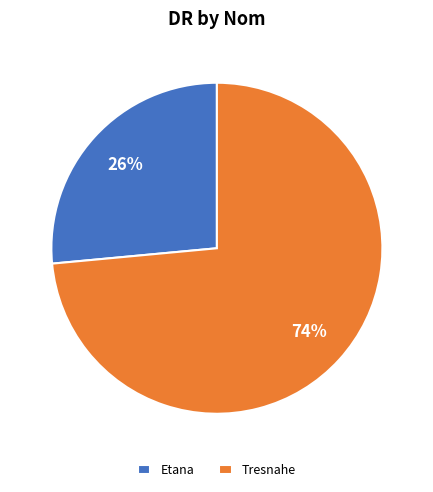

Is it true that Etana is 26% of the pie?

True